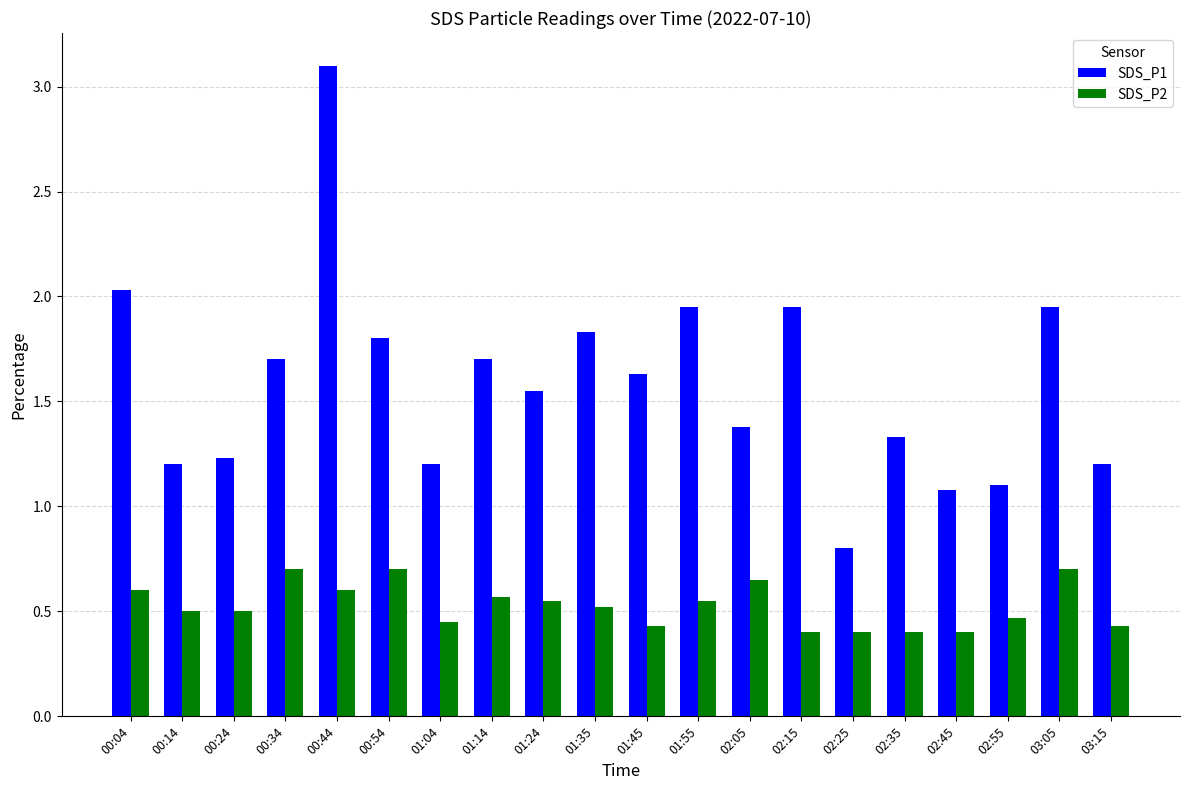

True or false: SDS_P2 has a value of 0.4 at 00:04.

False